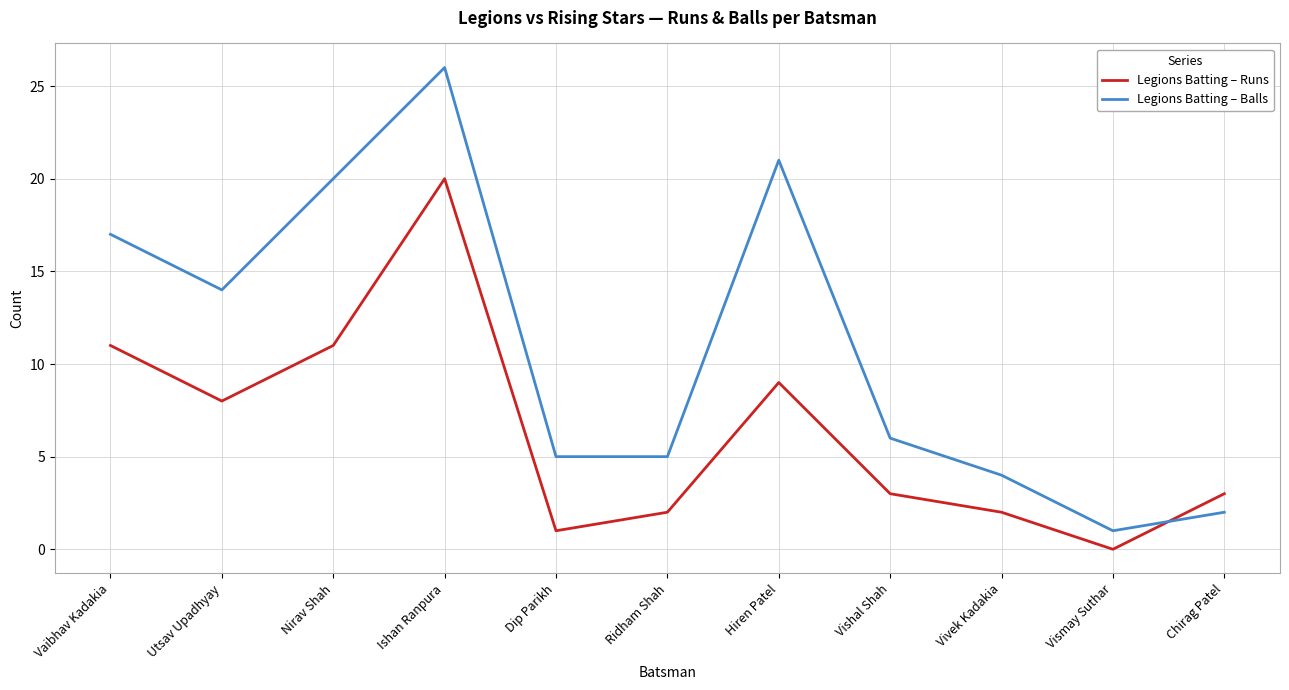

At which category does Legions Batting – Balls reach its first local valley?

Utsav Upadhyay